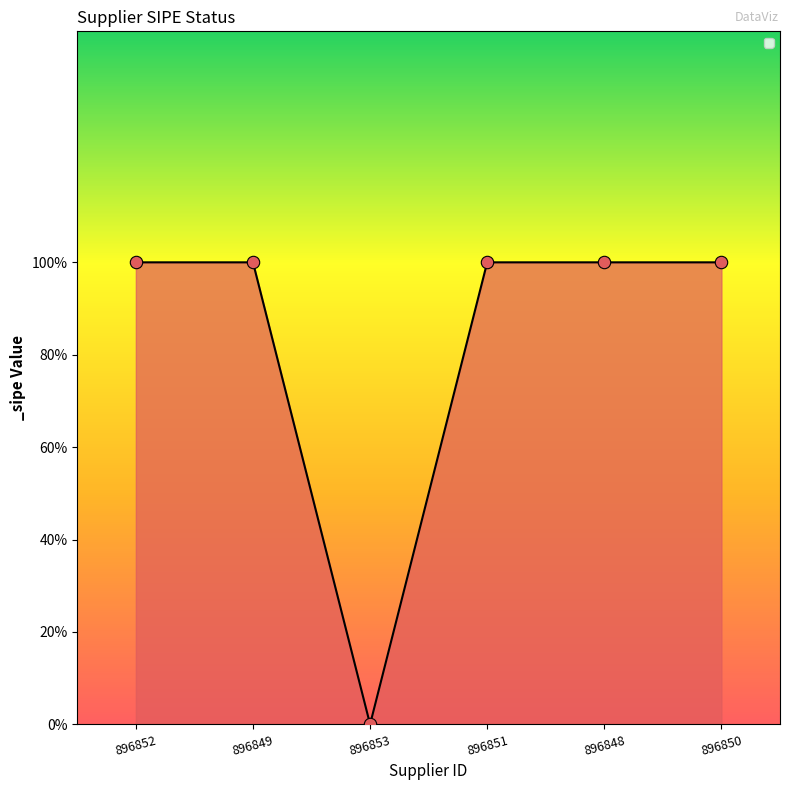

Is this an area chart (filled region under the line)?

Yes